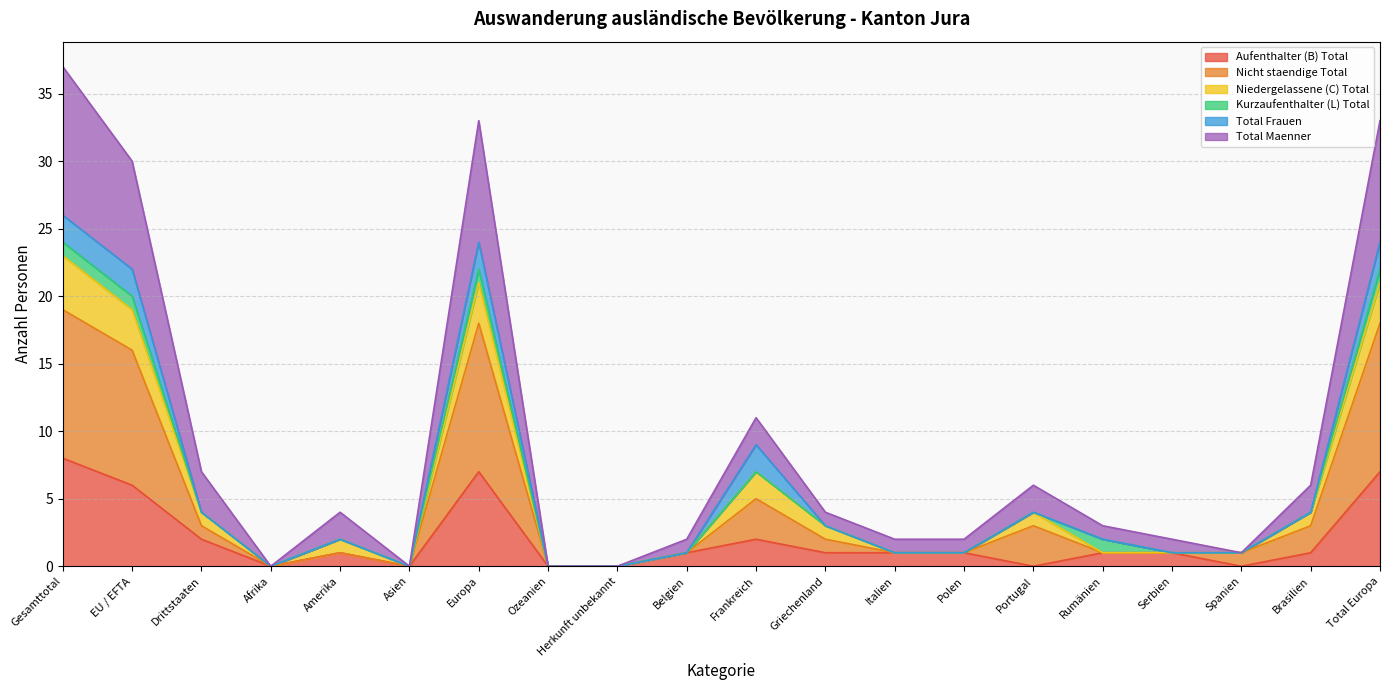

How many data points in Aufenthalter (B) Total are above 1?

6